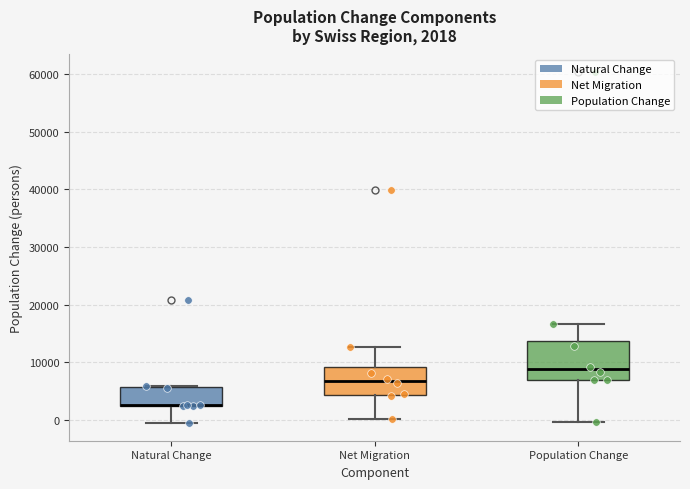

Which box is the tallest, from its lower edge to its upper edge?

Population Change